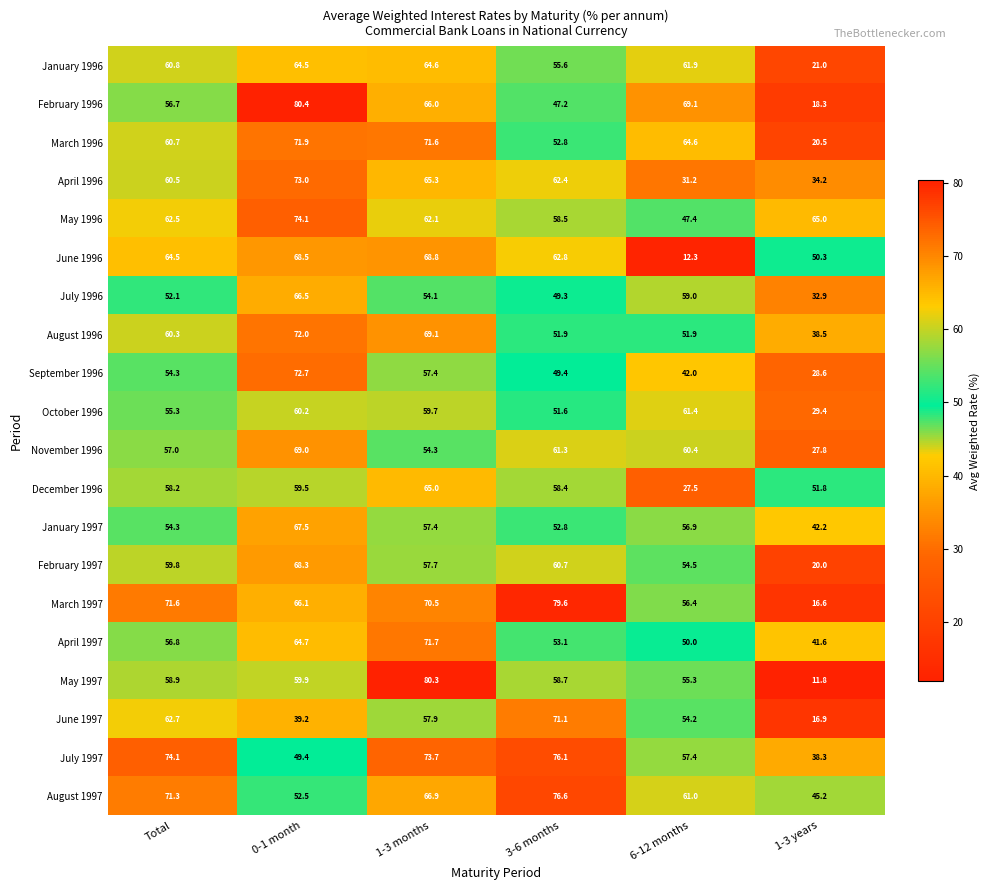

The April 1996 series shows 60.5 at Total. True or false?

True